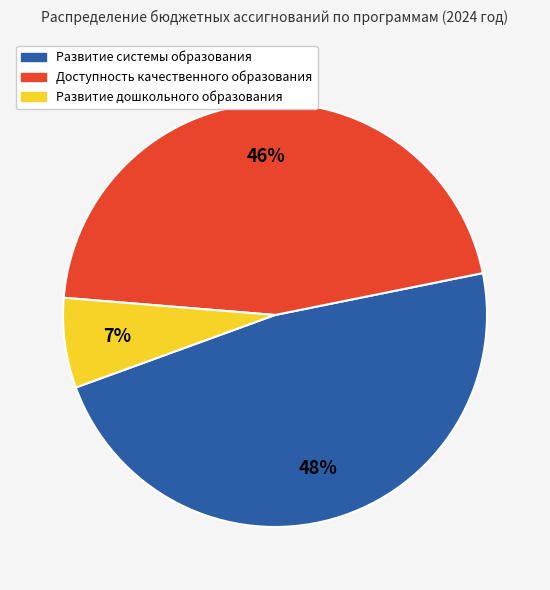

Is it true that Развитие системы образования is 41% of the pie?

False